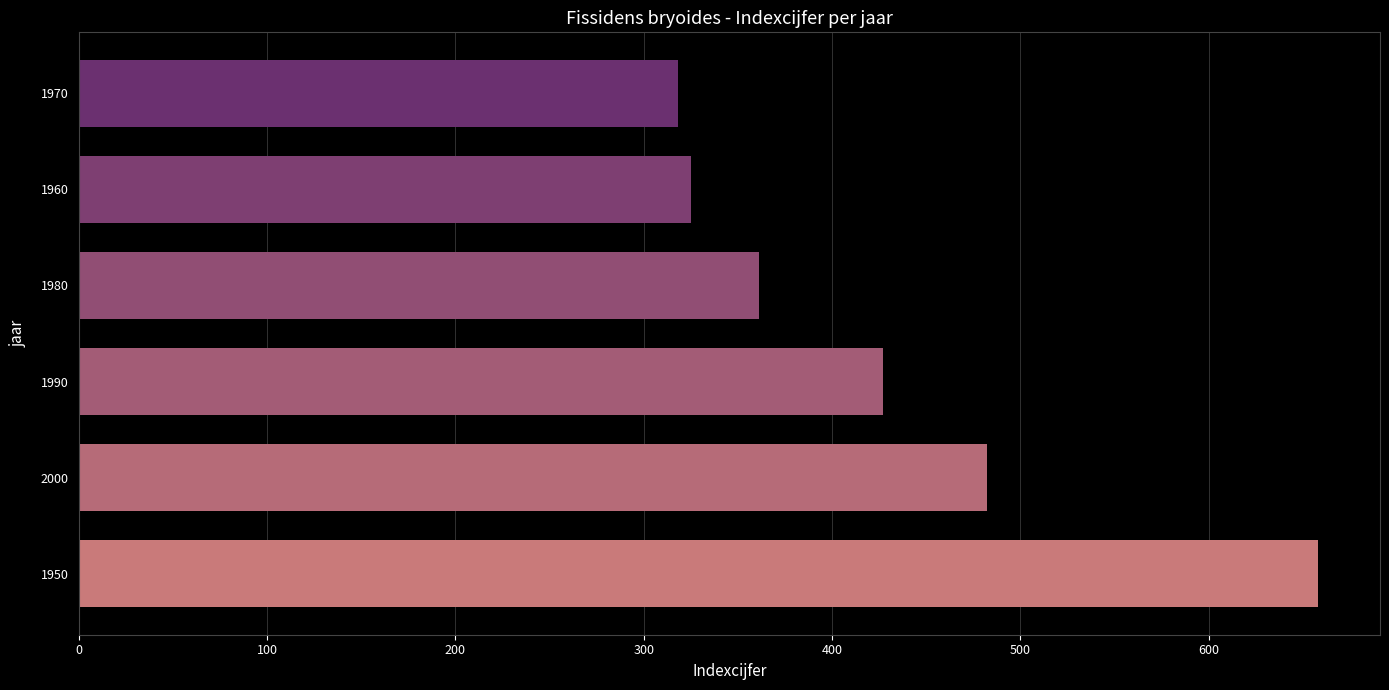

How many categories are shown in the chart?

6